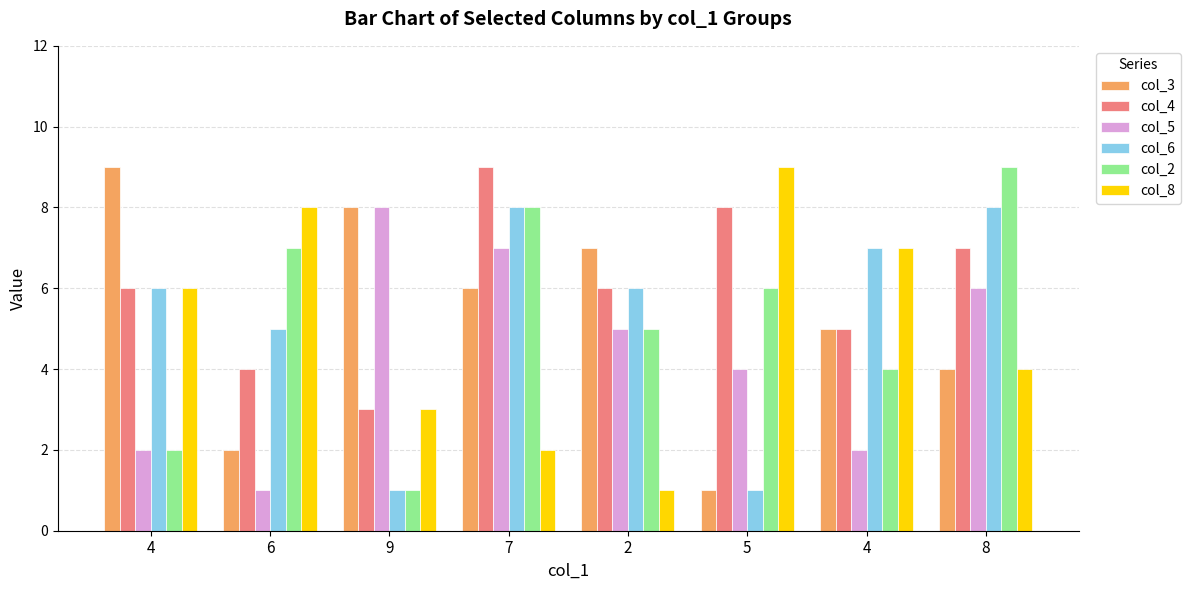

What is the label of the 3rd bar from the left?

9